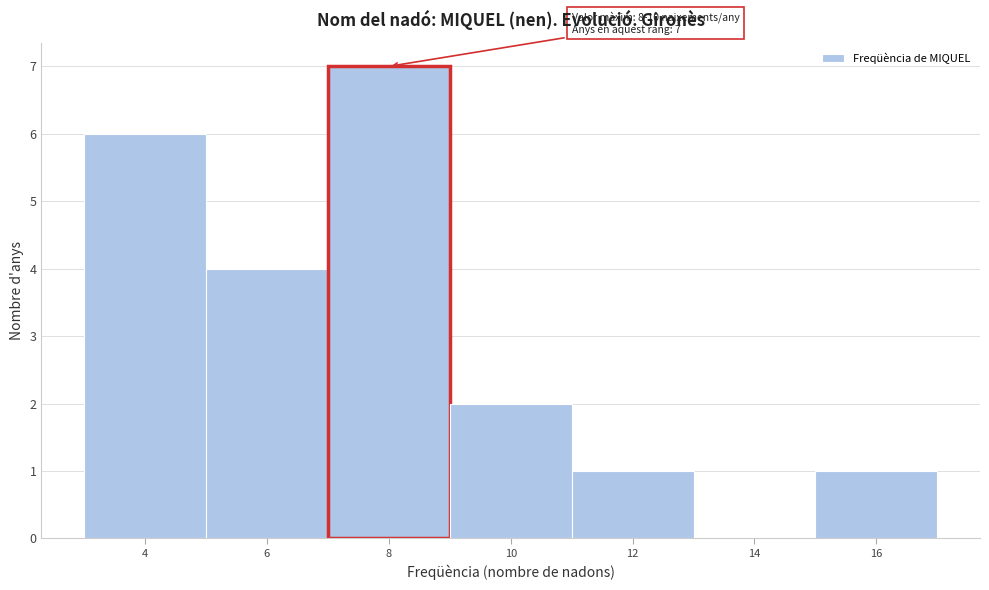

Reading right to left, transcribe all the data shown in this chart.

16=1	14=0	12=1	10=2	8=7	6=4	4=6